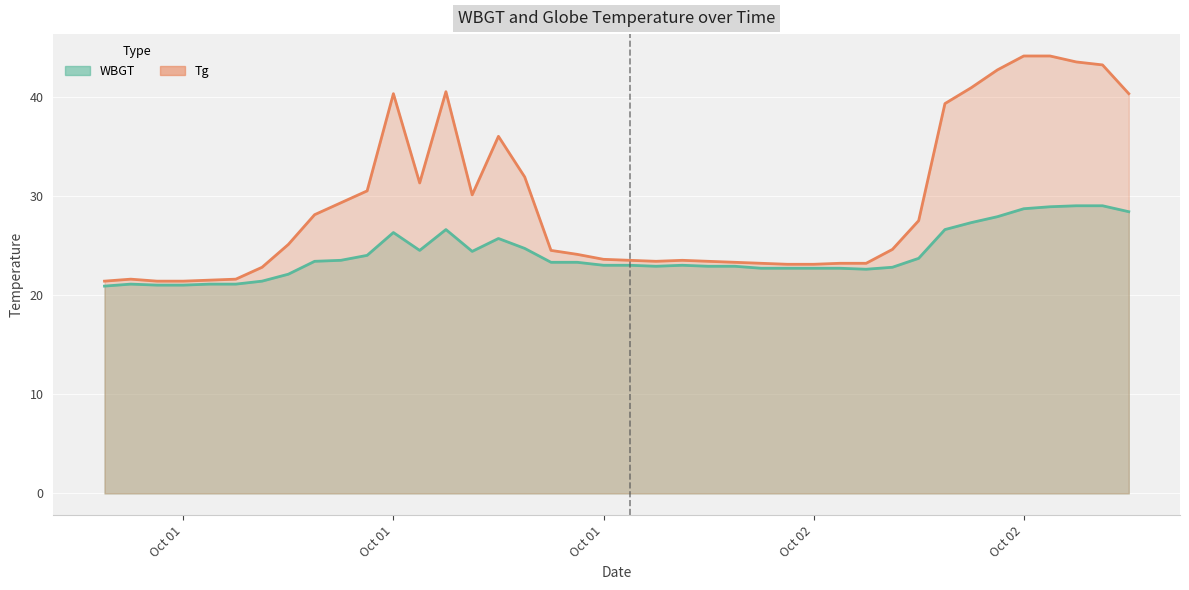

Which series has the largest total across all categories?

Tg